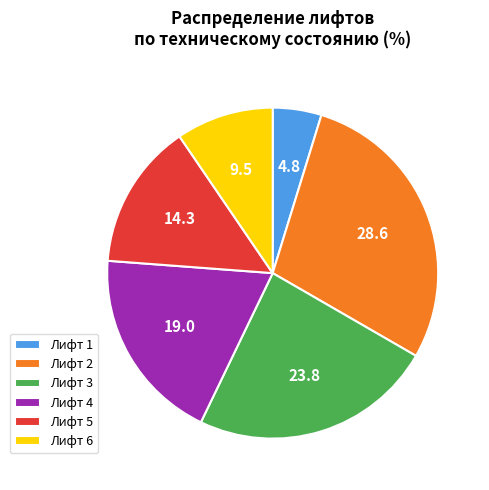

True or false: Лифт 4 accounts for 19% of the total.

True